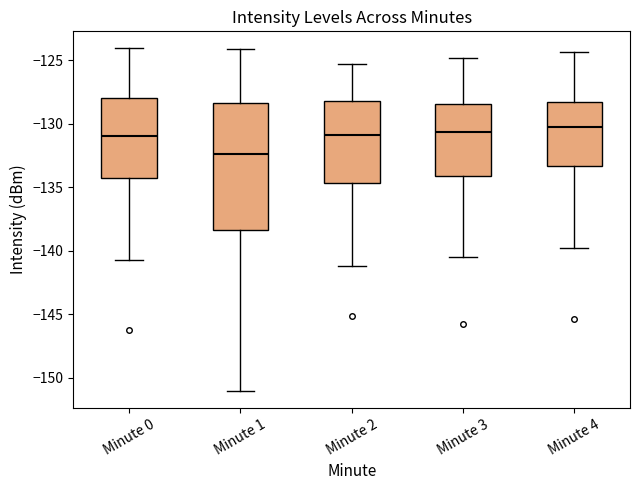

Reading left to right, transcribe this box plot: for each box, give where its median line is, the range the box spans, and where its two whiskers end, as read against the y-axis. The values are not printed on the chart, so give them approximately, as read against the axis.

Minute 0: median -131.0, box -134.5 to -128.0, whiskers -140.5 to -124.0
Minute 1: median -132.5, box -138.5 to -128.5, whiskers -151.0 to -124.0
Minute 2: median -131.0, box -134.5 to -128.0, whiskers -141.0 to -125.5
Minute 3: median -130.5, box -134.0 to -128.5, whiskers -140.5 to -125.0
Minute 4: median -130.0, box -133.5 to -128.0, whiskers -140.0 to -124.5